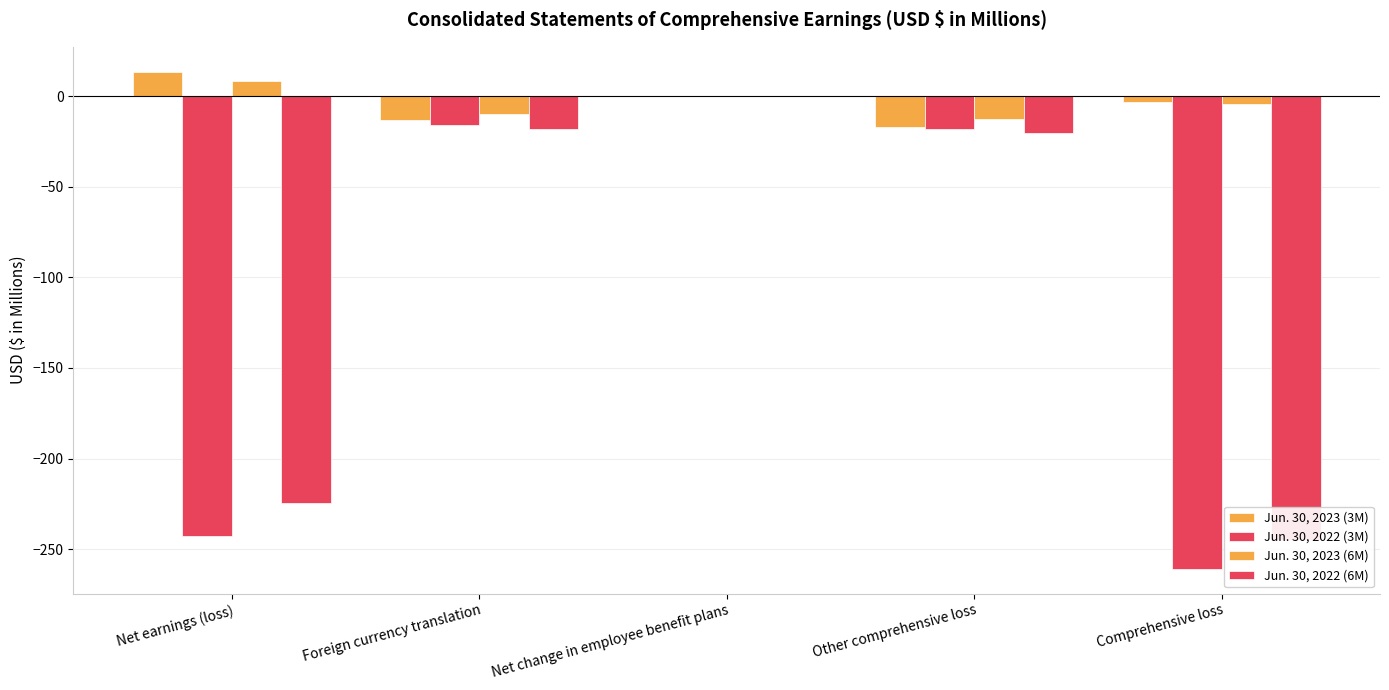

What is the total value across all series at Foreign currency translation?

-56.4